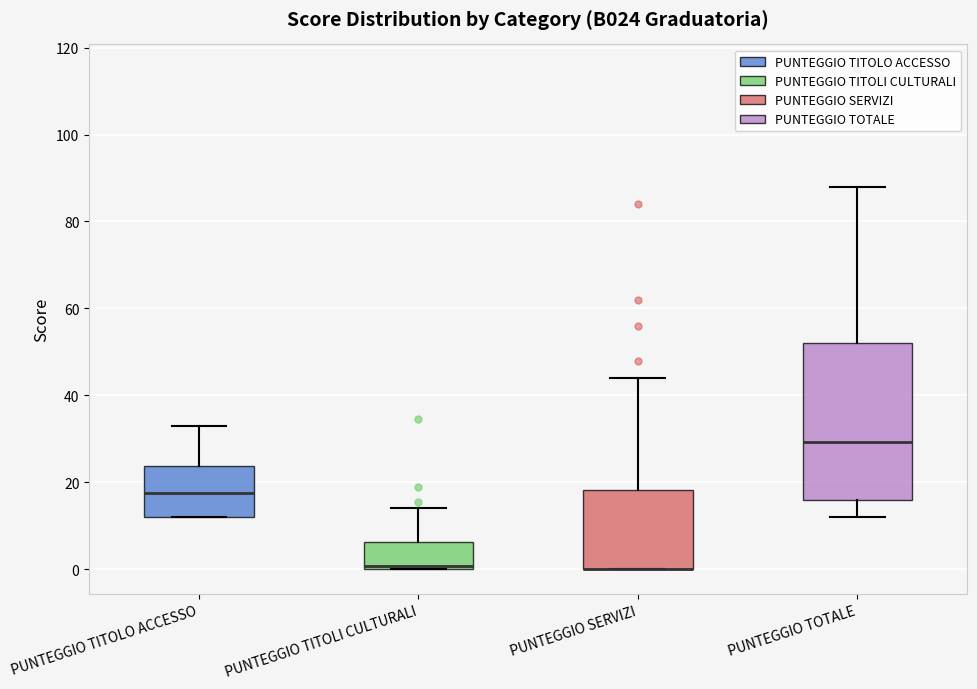

Which box is the tallest, from its lower edge to its upper edge?

PUNTEGGIO TOTALE